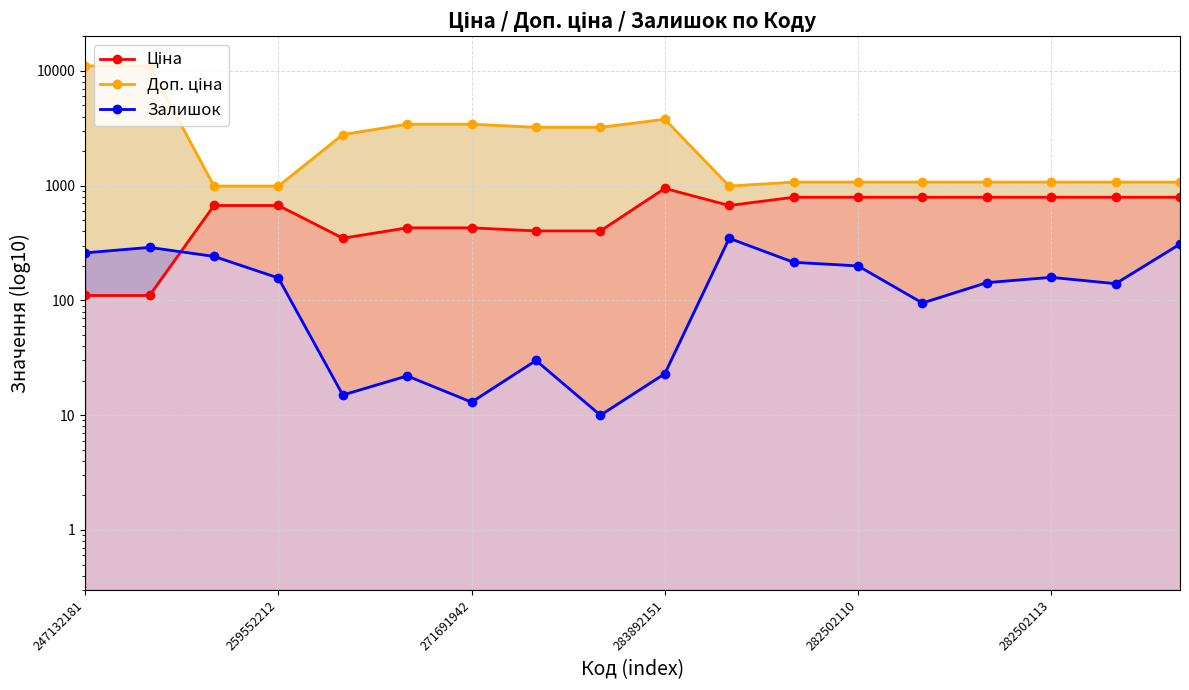

Which series has the largest total across all categories?

Доп. ціна